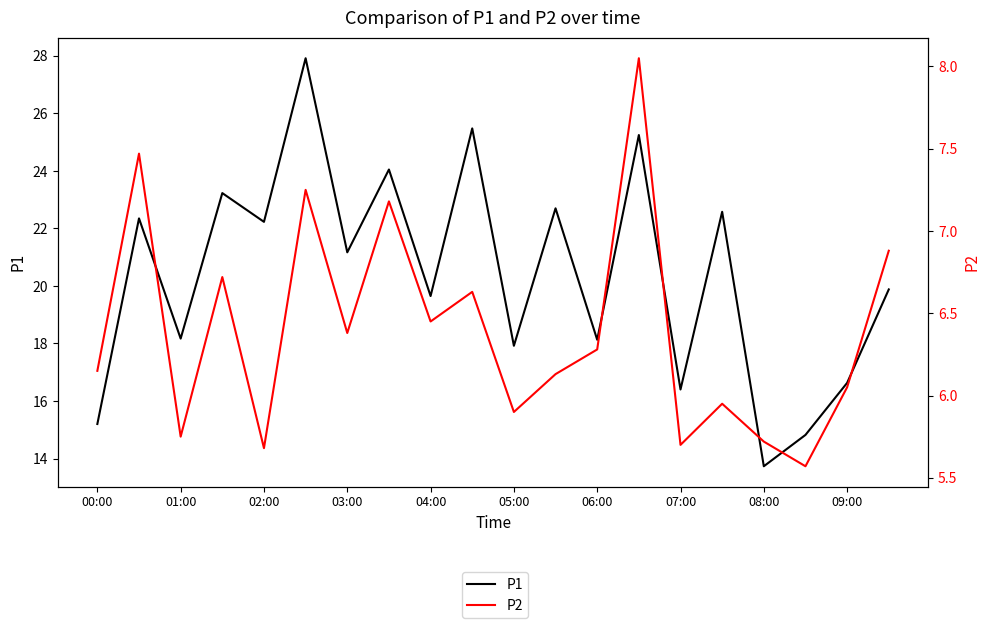

Which series has the widest spread of values?

P1